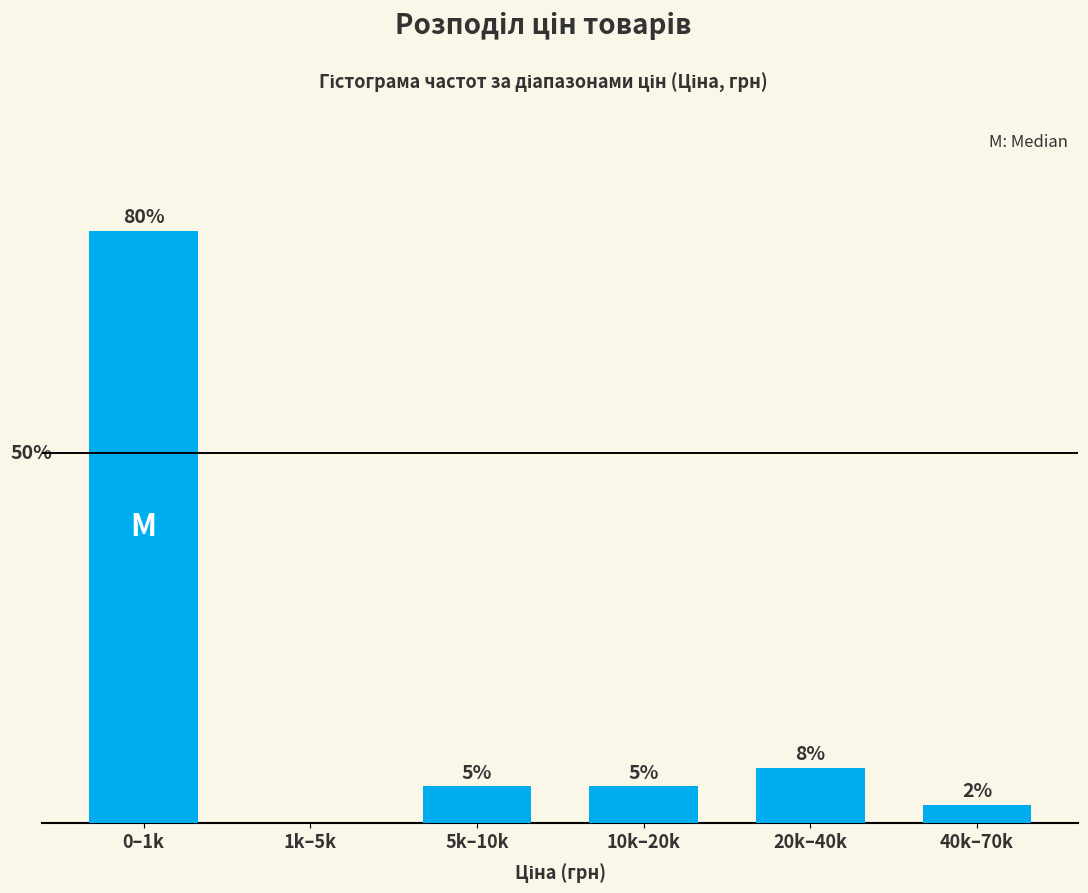

At which label is the value closest to 40?

20k–40k